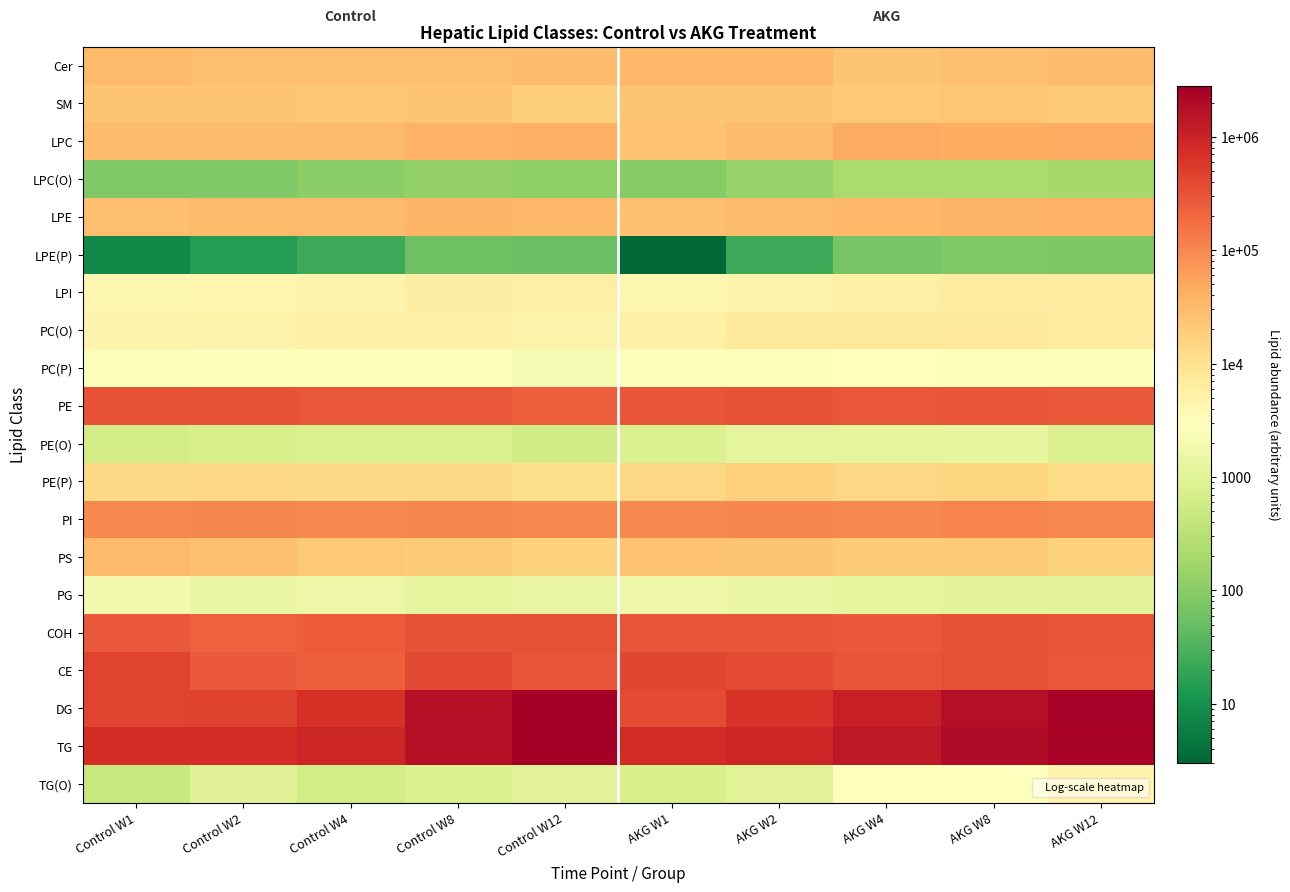

How many distinct data groups are displayed?

20